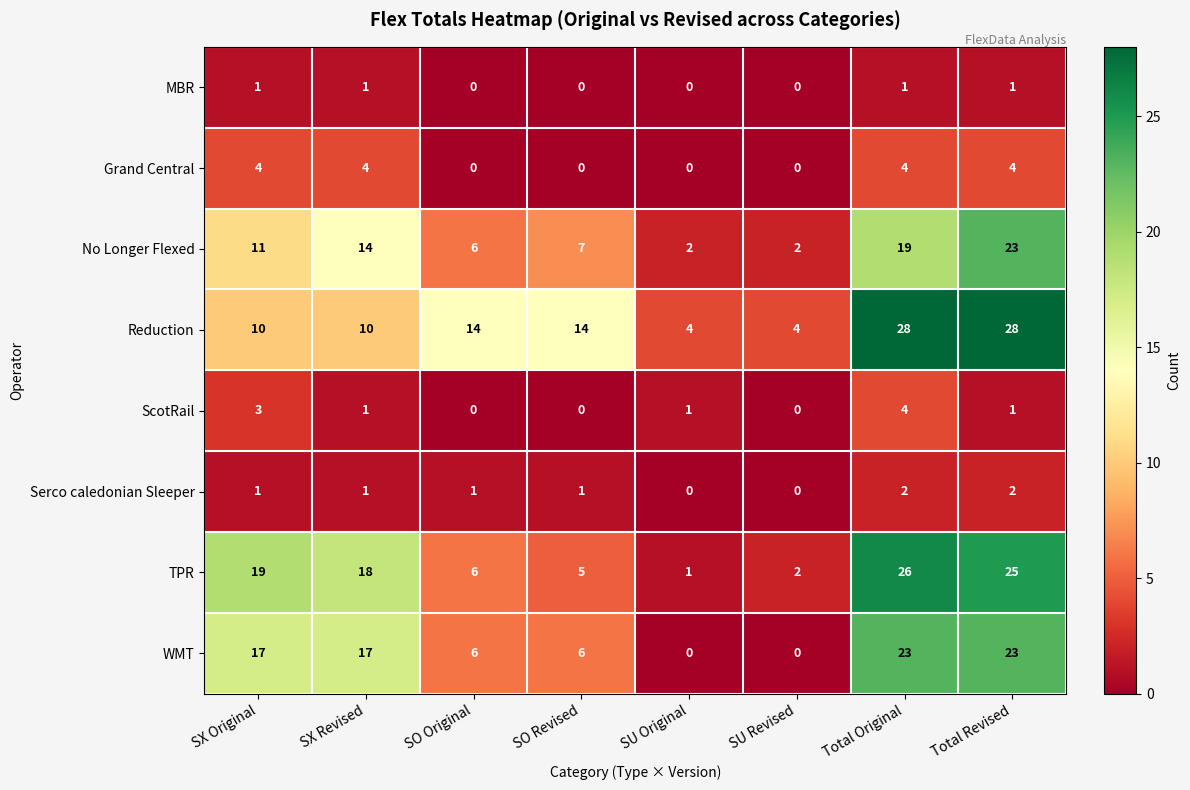

What is the sum of all ScotRail values?

10